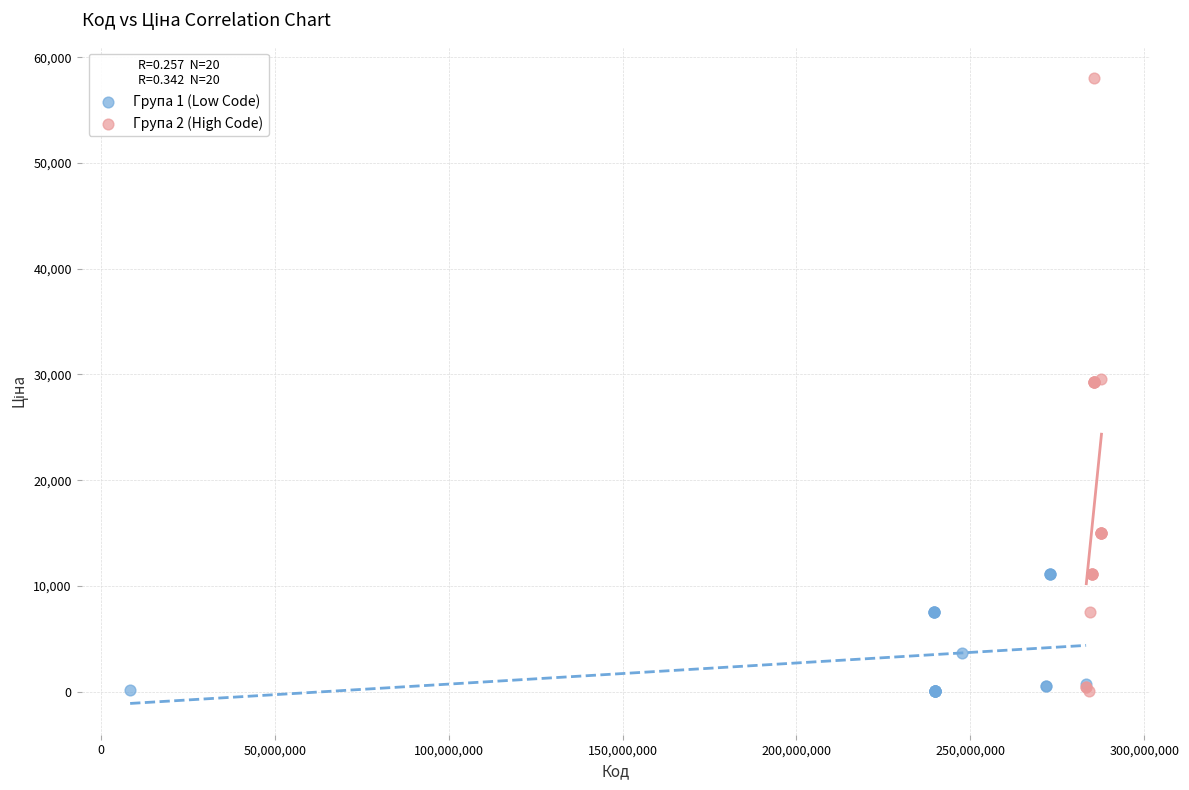

Which series has the widest spread of Y values?

Група 2 (High Code)